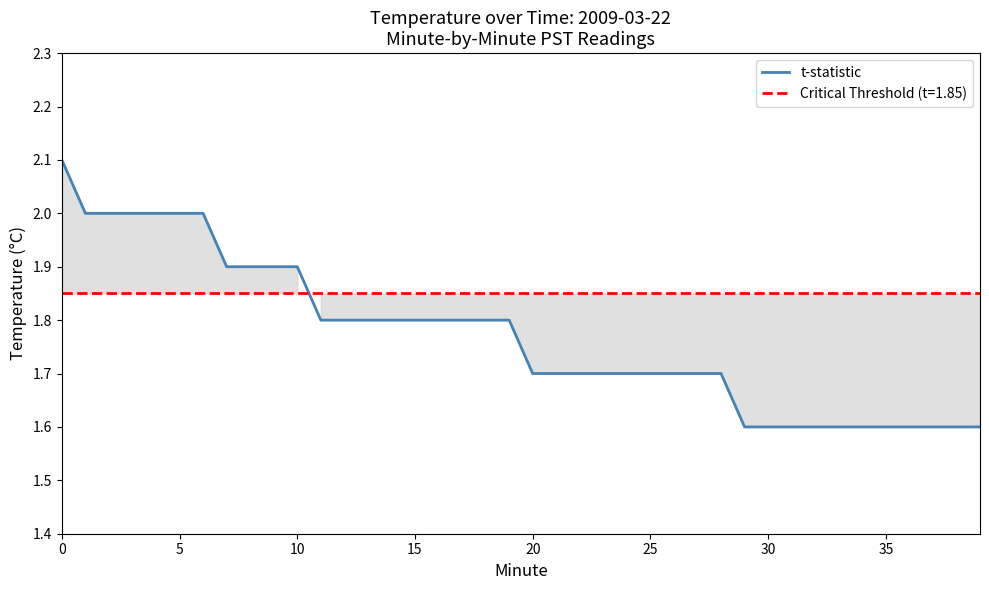

The value at 17 is 1.8. True or false?

True